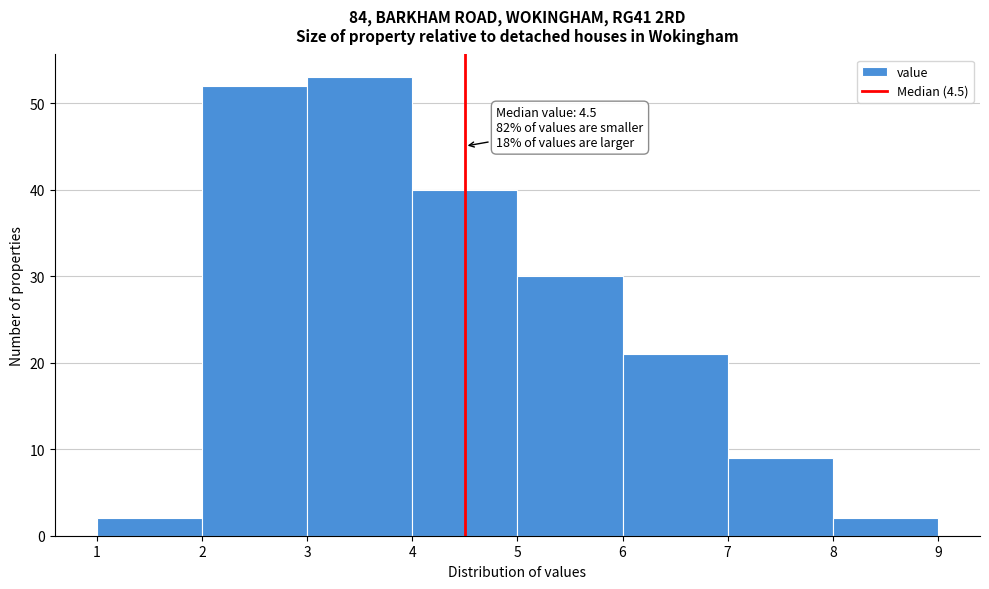

Which range on the x-axis has the tallest bar?

3 to 4